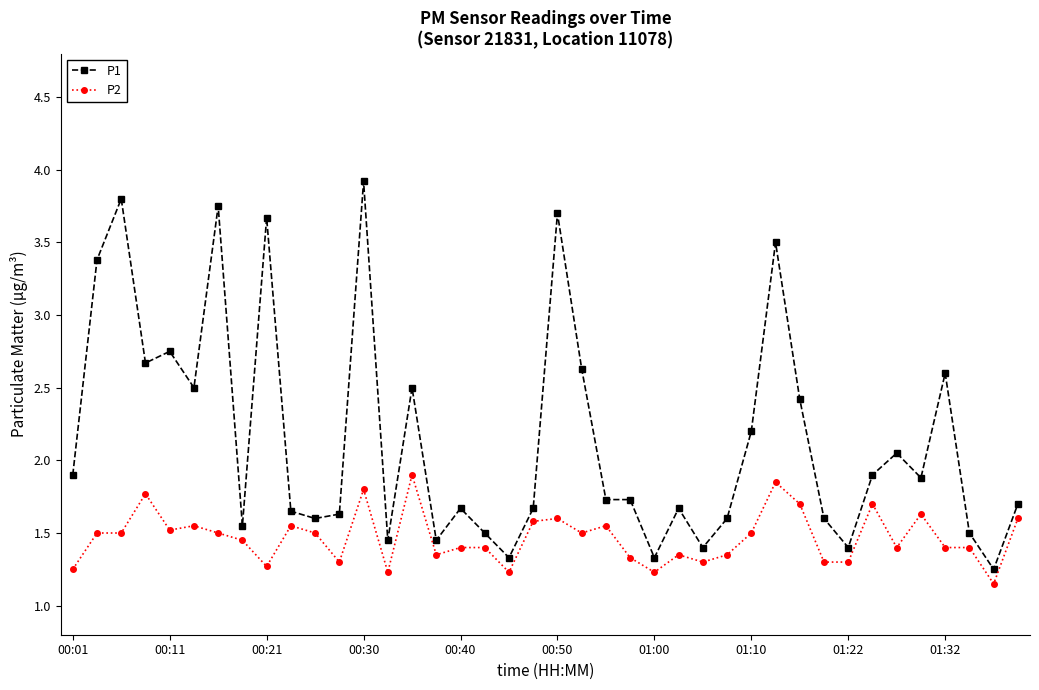

What is the greatest value displayed?

3.9